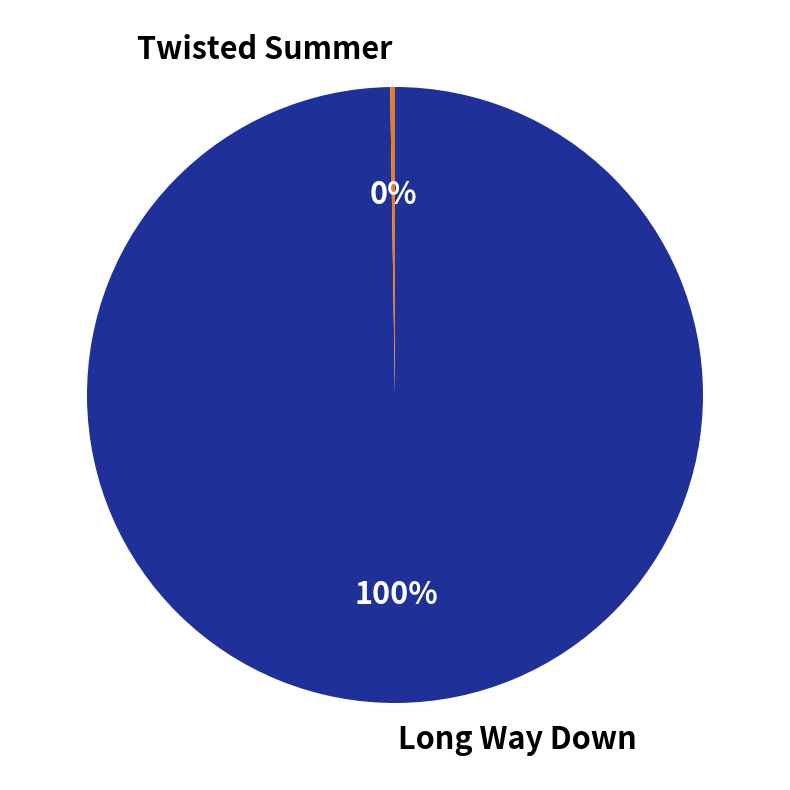

True or false: Long Way Down accounts for 100% of the total.

True